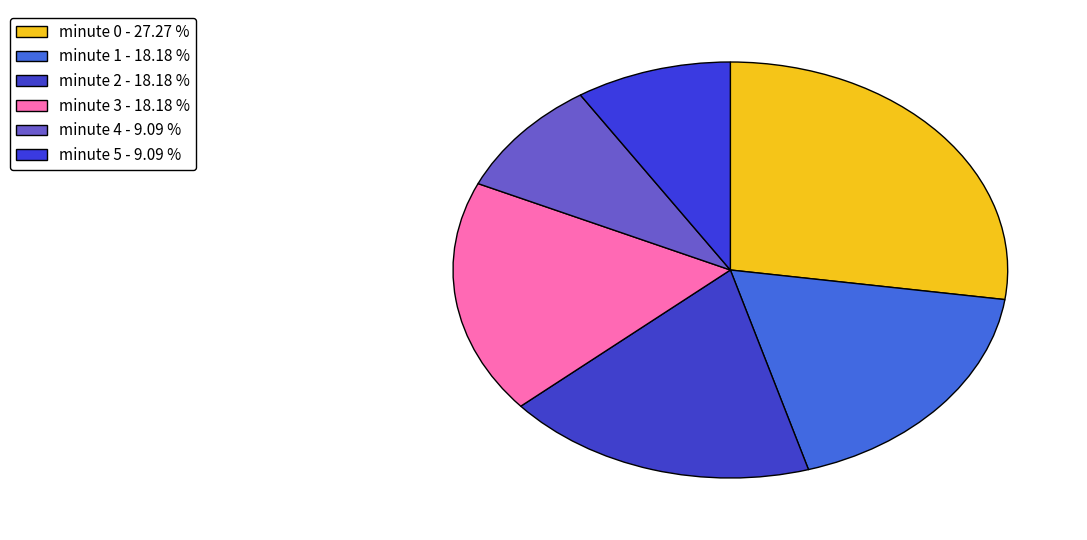

Rank the categories by value from lowest to highest.

minute 4, minute 5, minute 1, minute 2, minute 3, minute 0